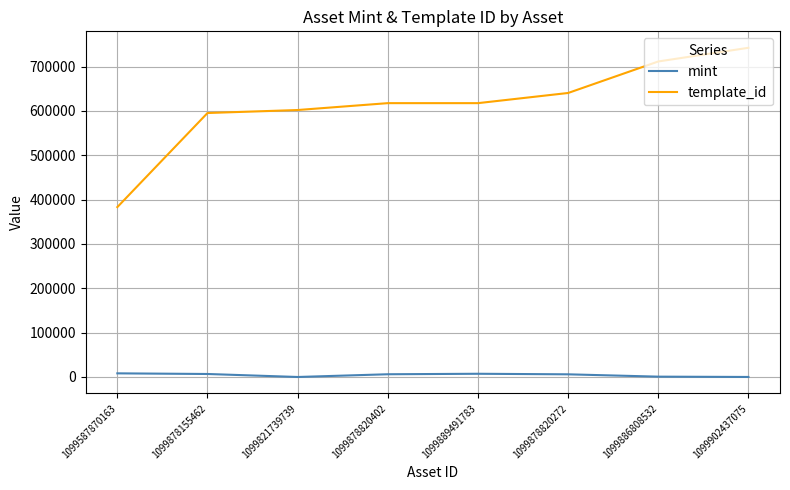

Which category has the highest value in the template_id series?

1099902437075